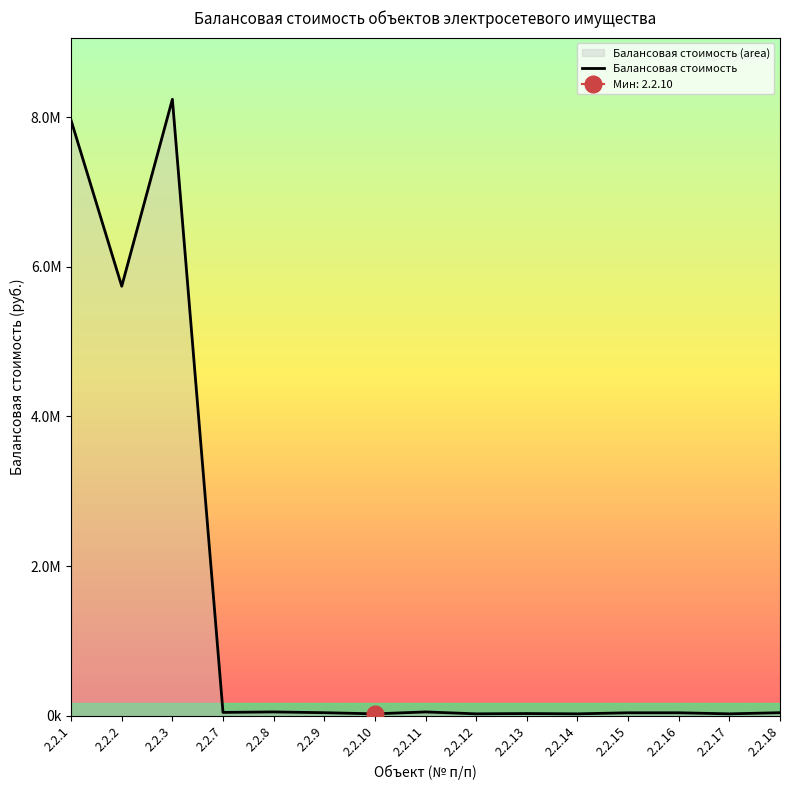

Which has a higher value, 2.2.3 or 2.2.10?

2.2.3